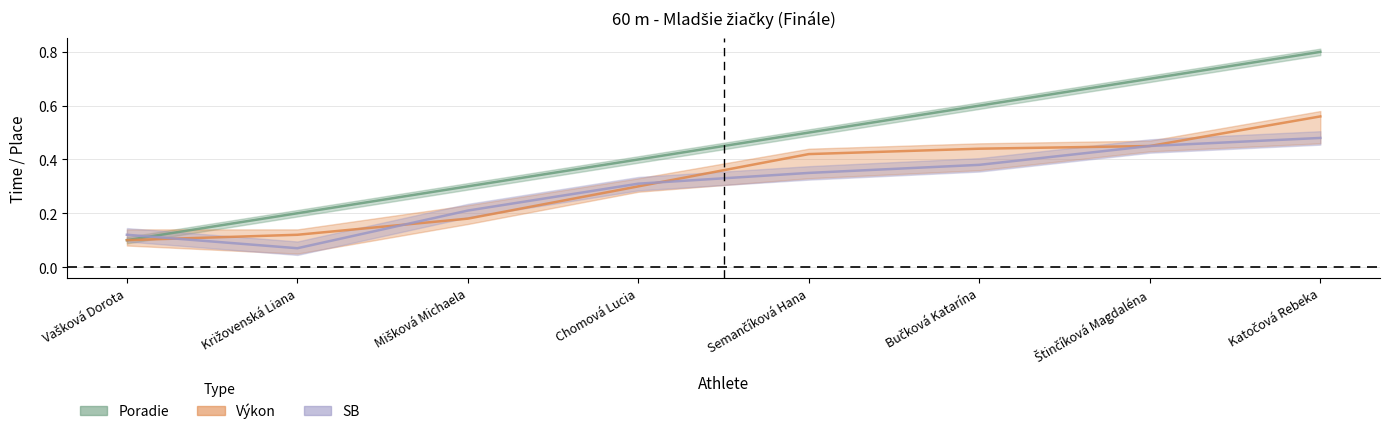

Does the chart have visible grid lines?

Yes